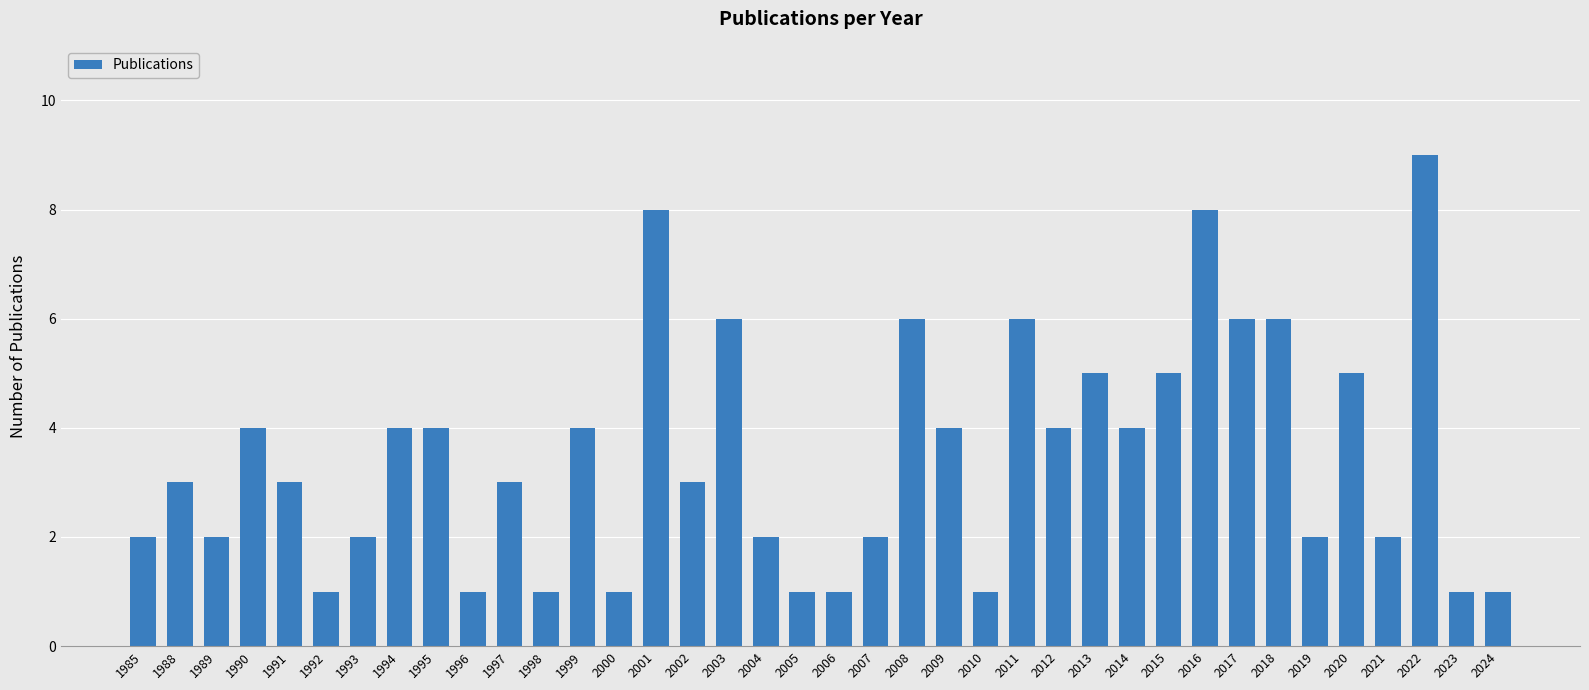

How many series are shown in this chart?

1